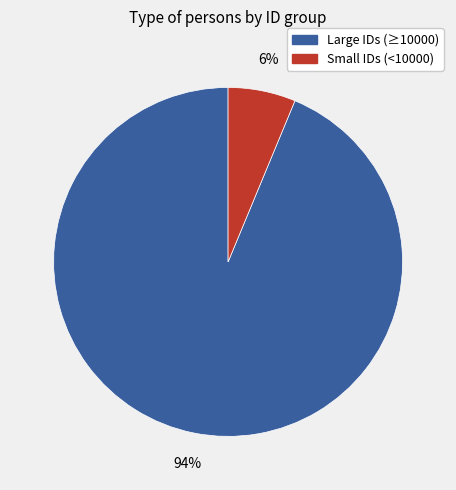

To the nearest percent, what is the average slice percentage?

50%